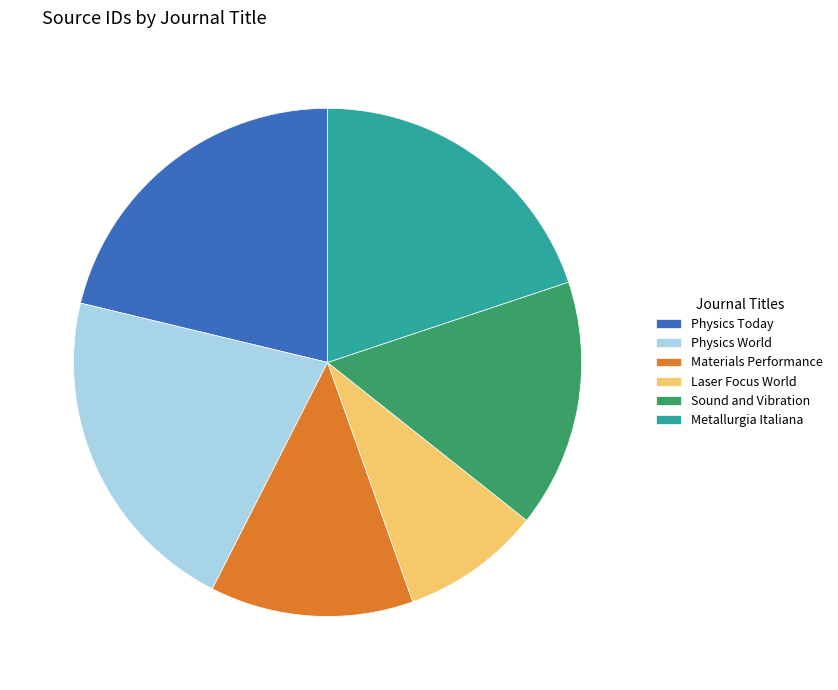

How many segments does this pie chart have?

6